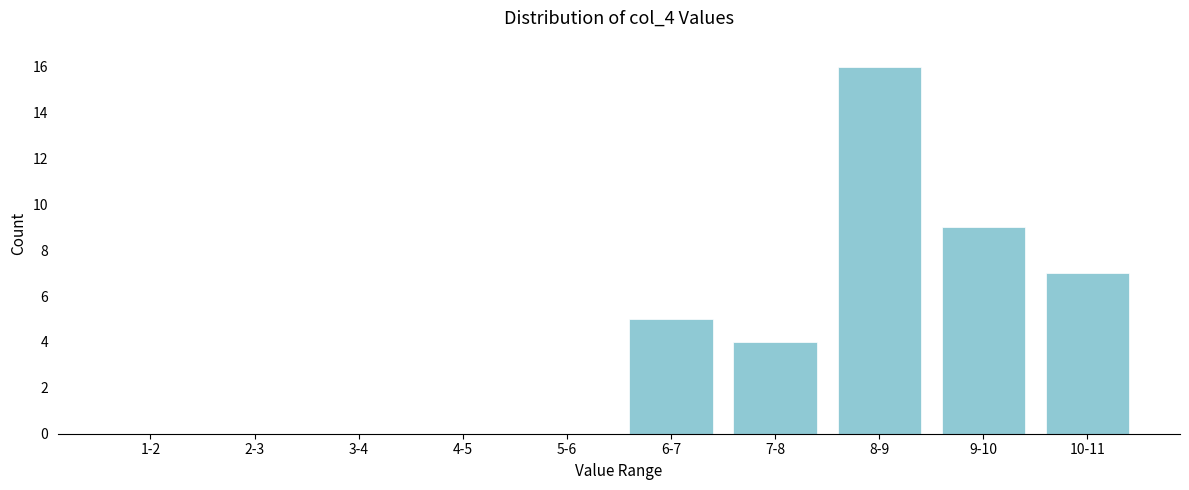

Reading left to right, what are all the values shown in this chart?

1-2=0	2-3=0	3-4=0	4-5=0	5-6=0	6-7=5	7-8=4	8-9=16	9-10=9	10-11=7